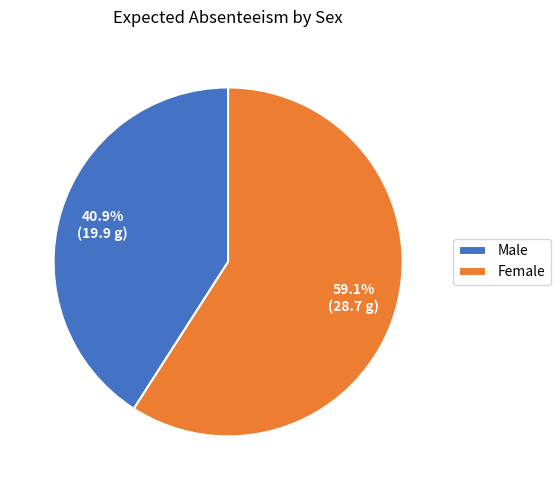

Which category has the smallest portion of the pie?

Male